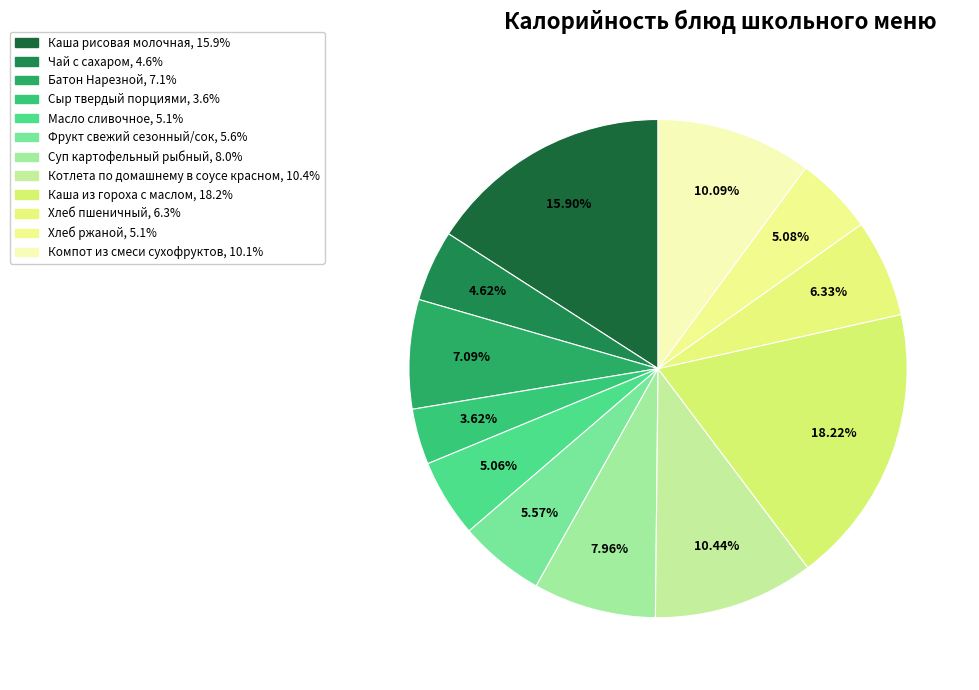

How many slices are in this pie chart?

12